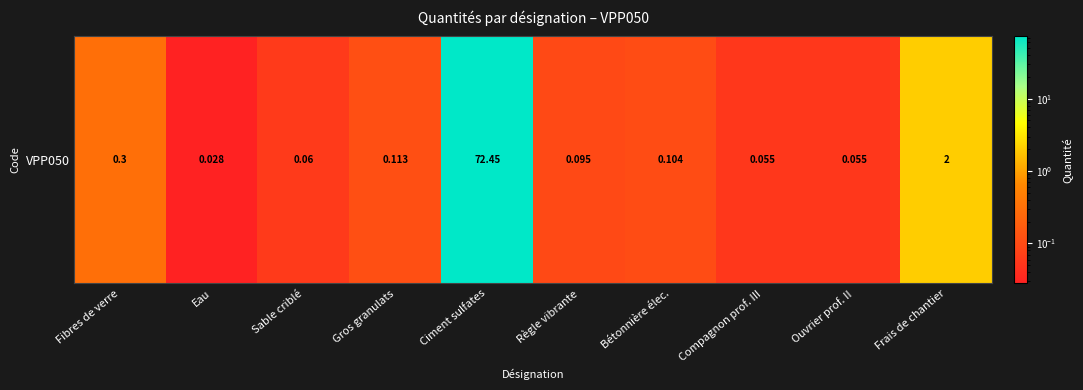

List the labels in order of value, largest first.

Ciment sulfates, Frais de chantier, Fibres de verre, Gros granulats, Bétonnière élec., Règle vibrante, Sable criblé, Compagnon prof. III, Ouvrier prof. II, Eau